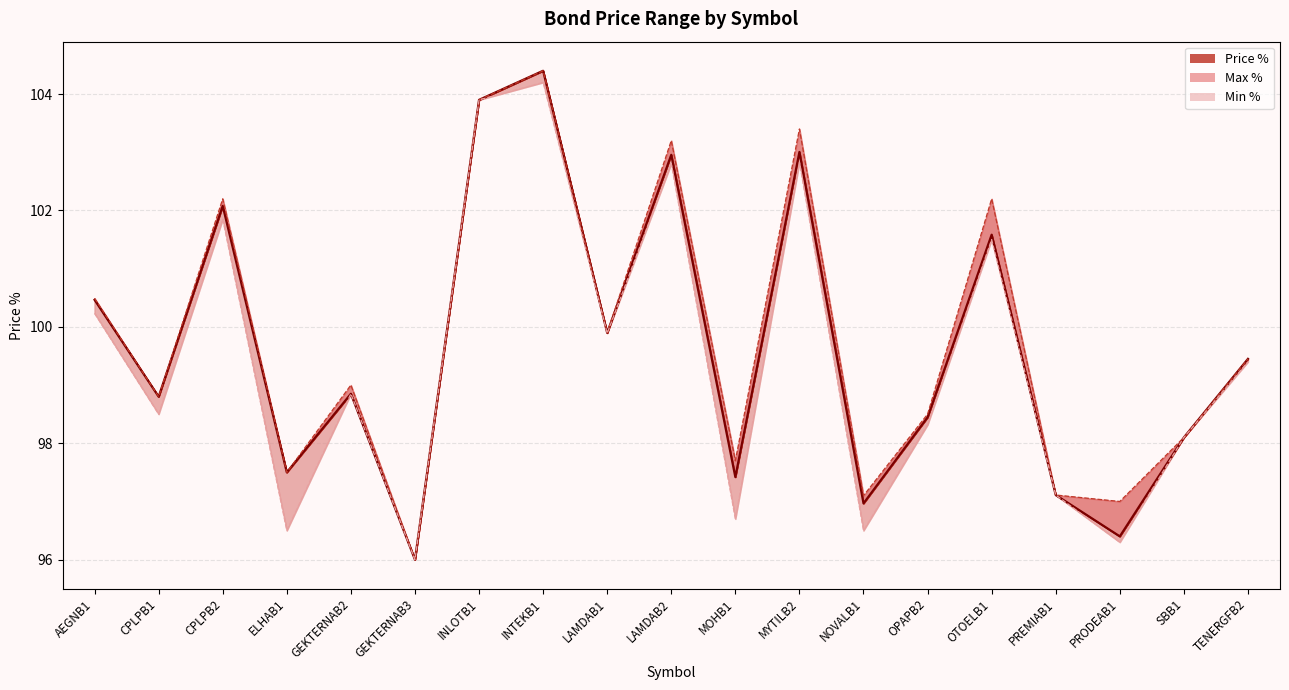

What is the total value across all series at MYTILB2?

309.2